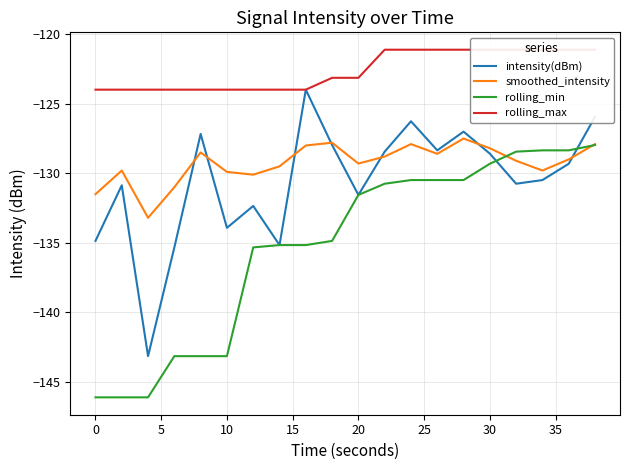

What is the maximum value for intensity(dBm)?

-124.0